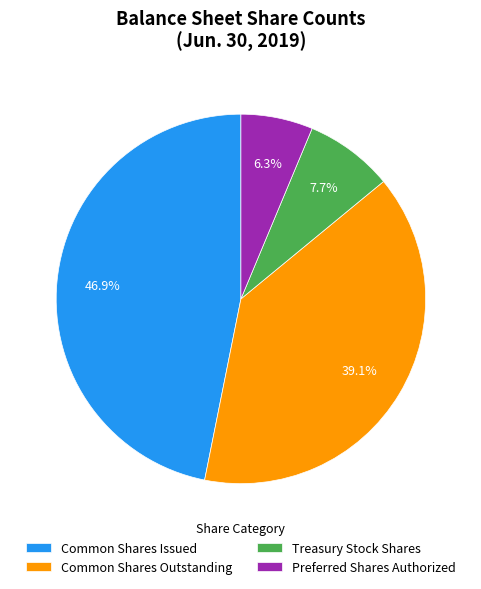

Combined, what portion of the pie is Treasury Stock Shares and Preferred Shares Authorized?

14.0%